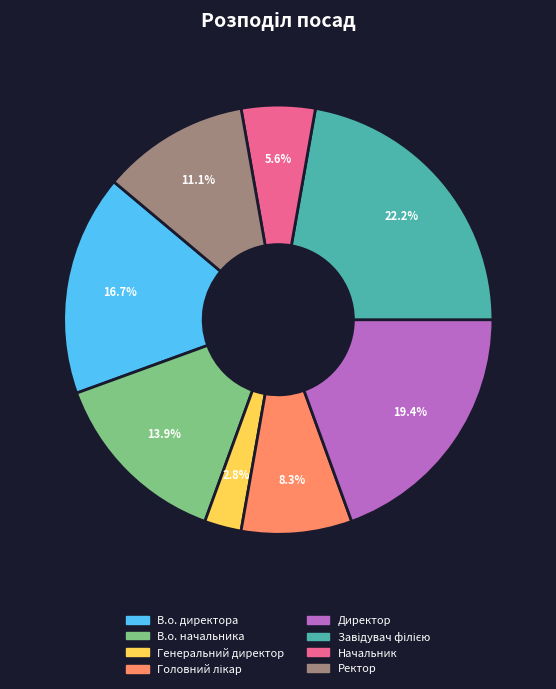

What percentage is the Ректор slice, to the nearest percent?

11%